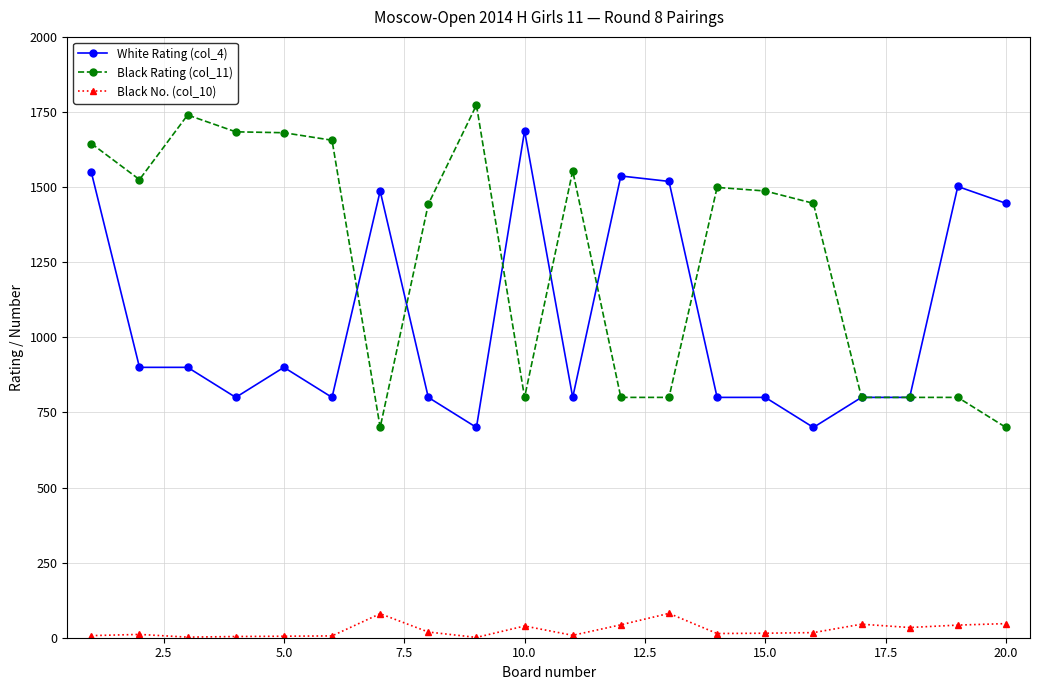

Which series has the largest range (max minus min)?

Black Rating (col_11)